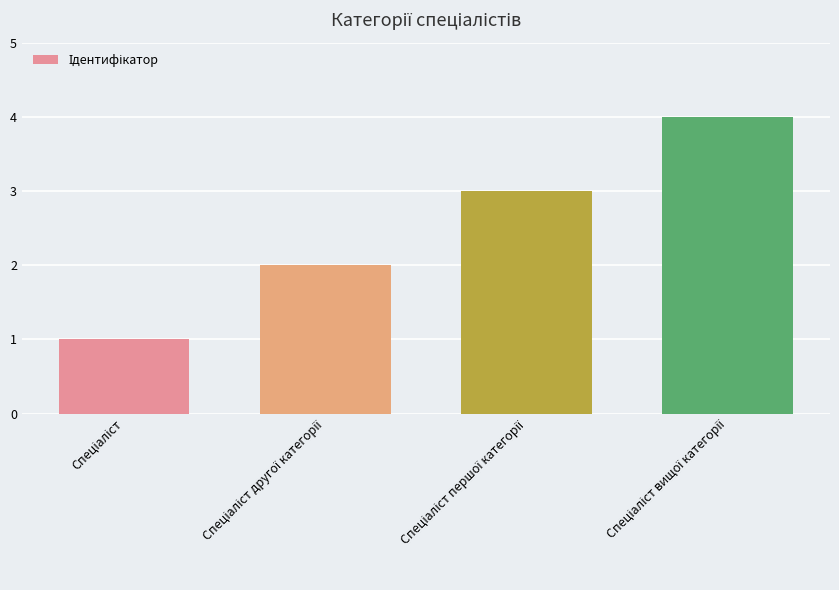

What is the greatest value displayed?

4